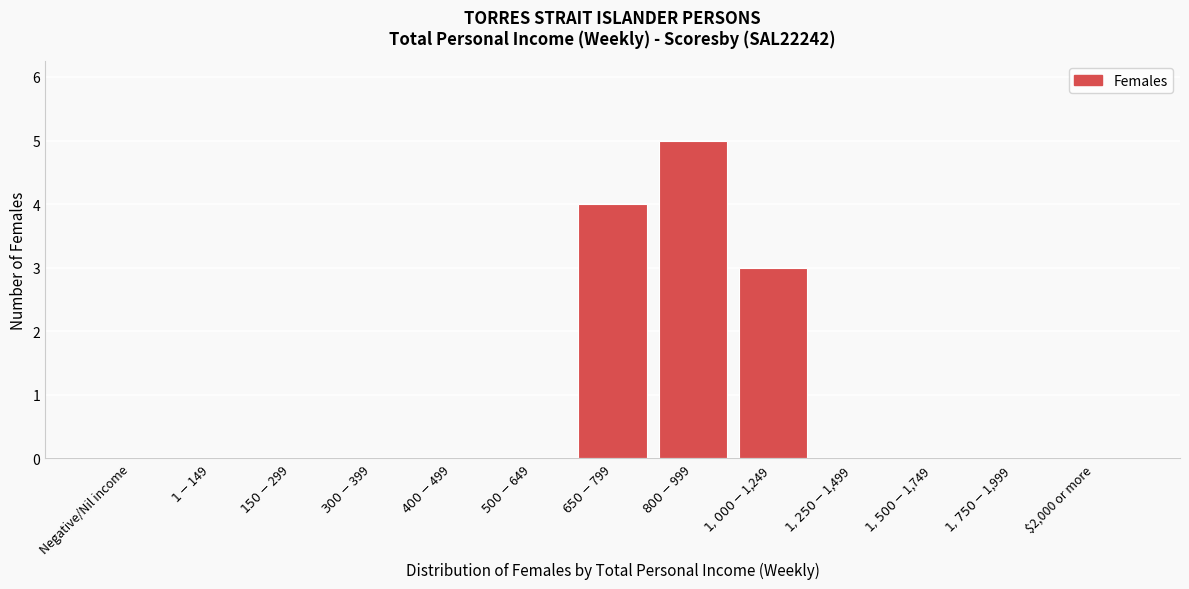

Is it true that the value at $2,000 or more is -3?

False